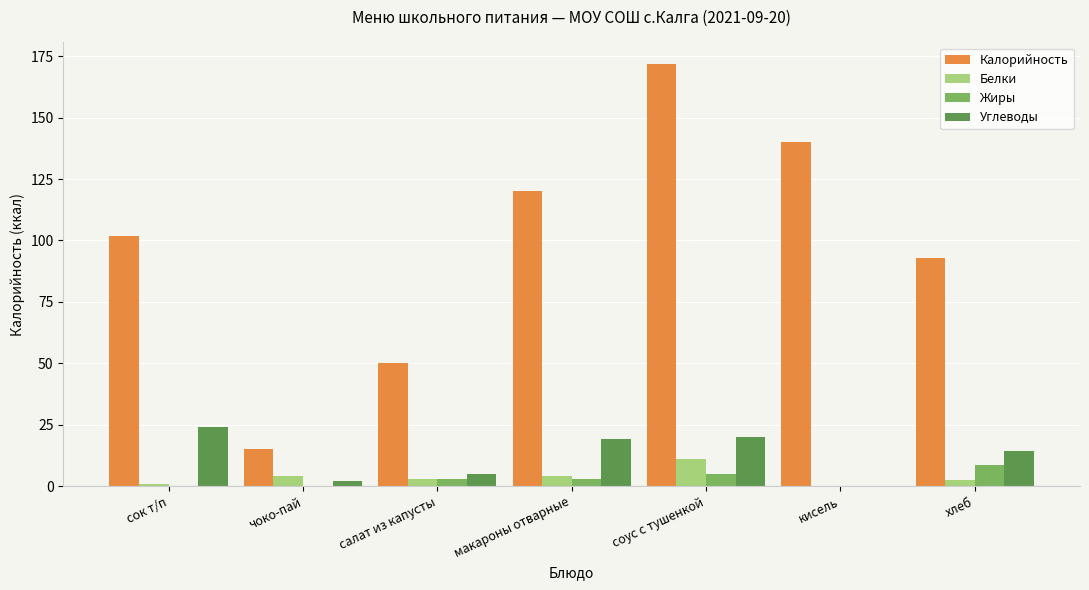

What is the sum of all Углеводы values?

84.3